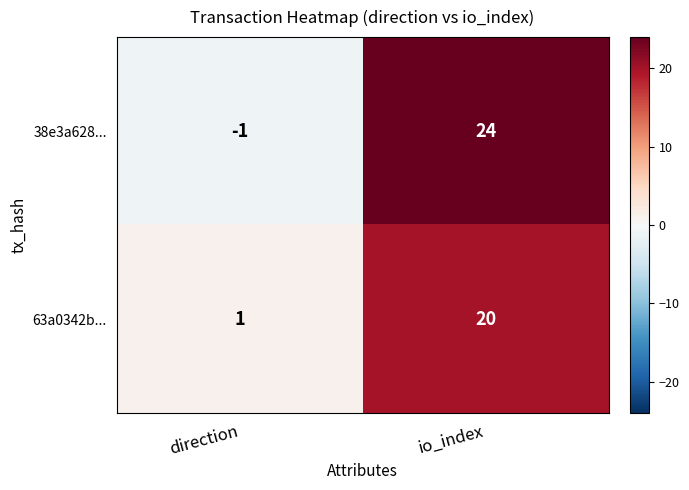

List the series in order of their peak value, lowest first.

63a0342b..., 38e3a628...